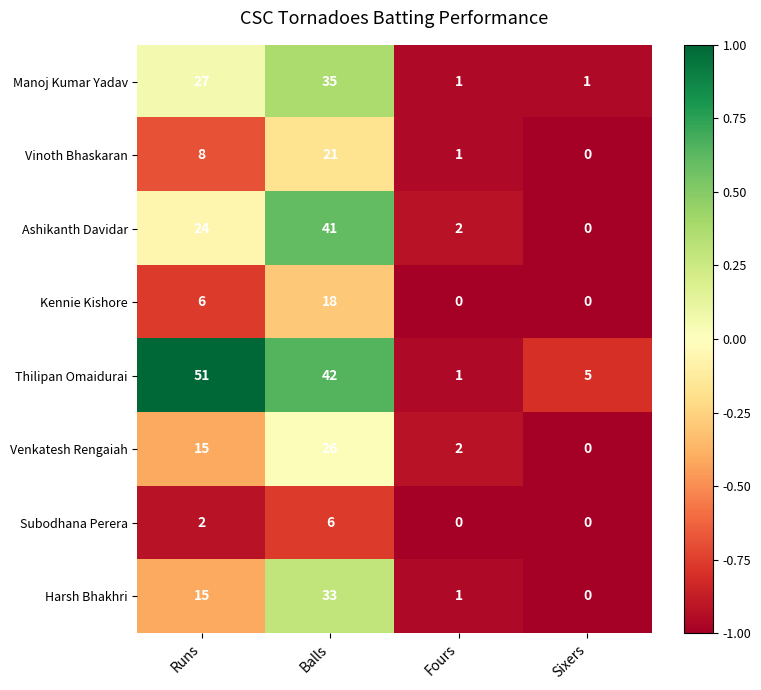

Which category has the highest value across all series?

Runs